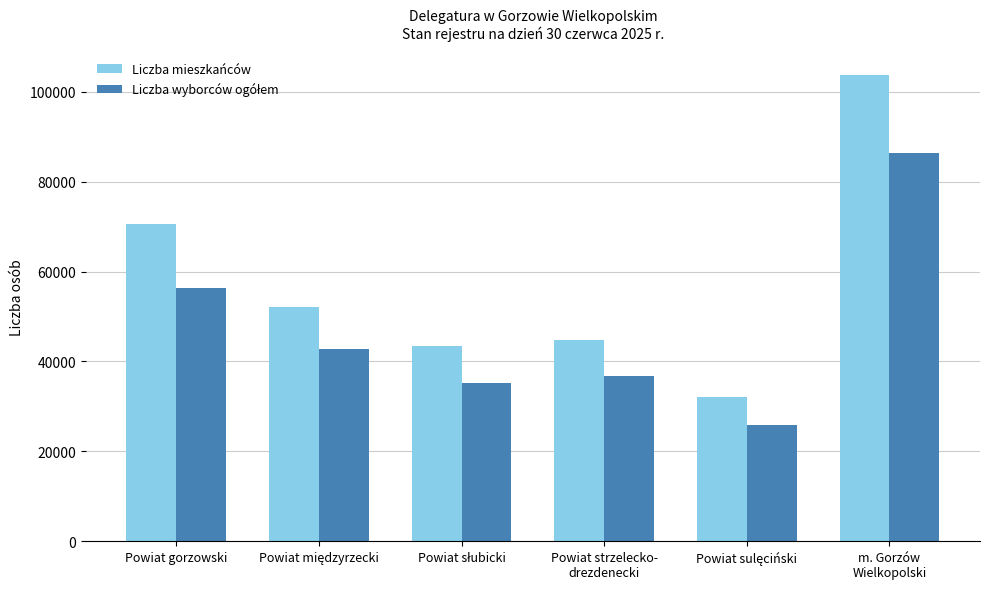

Count the number of data series in this chart.

2